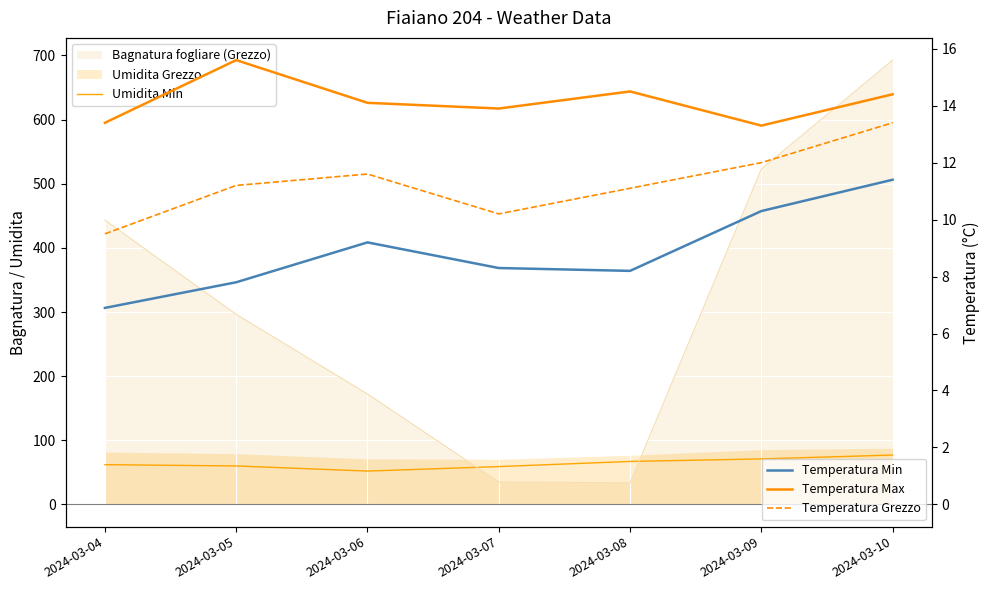

What is the difference between the maximum and minimum values in the Temperatura Max series?

2.3